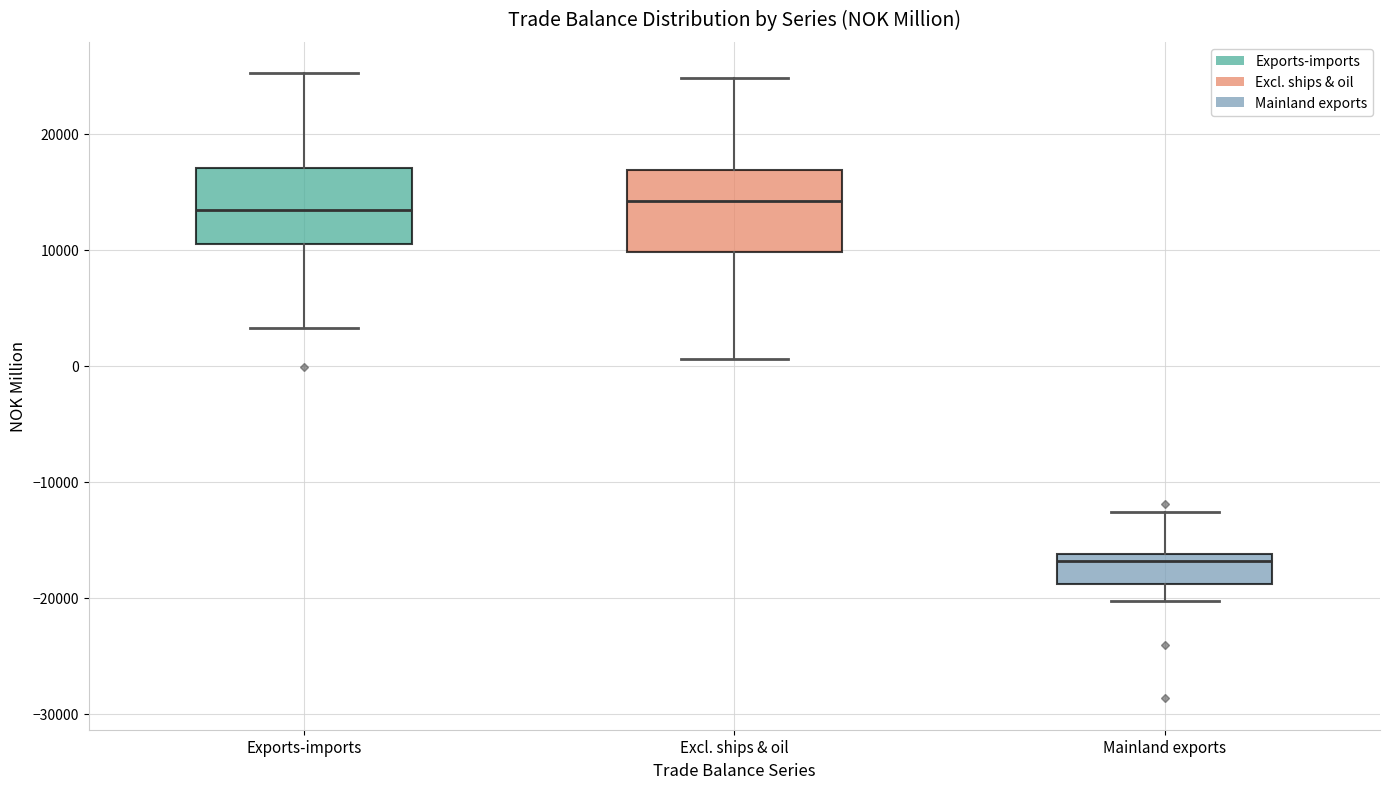

Where is the lower edge of the box for Excl. ships & oil on the y-axis? The values are not printed on the chart, so give them approximately, as read against the axis.

10000